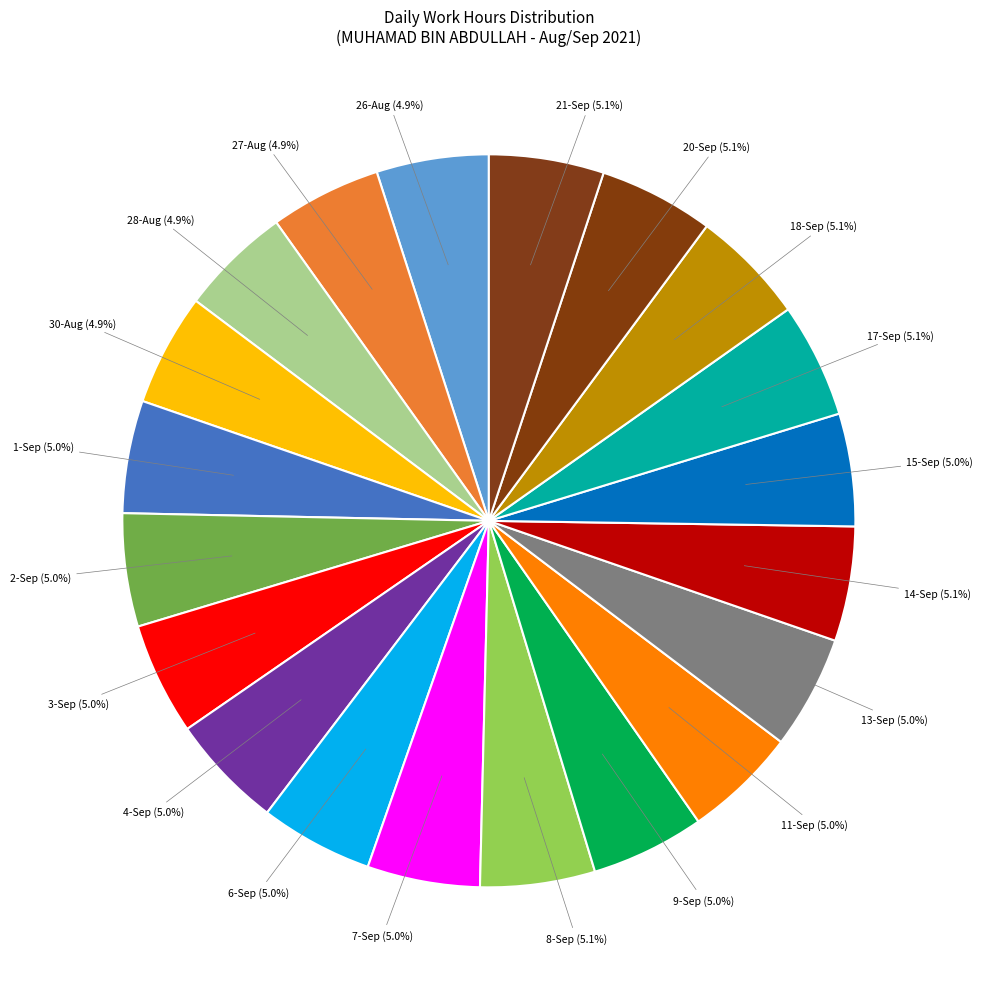

To the nearest percent, what is the average slice percentage?

5%